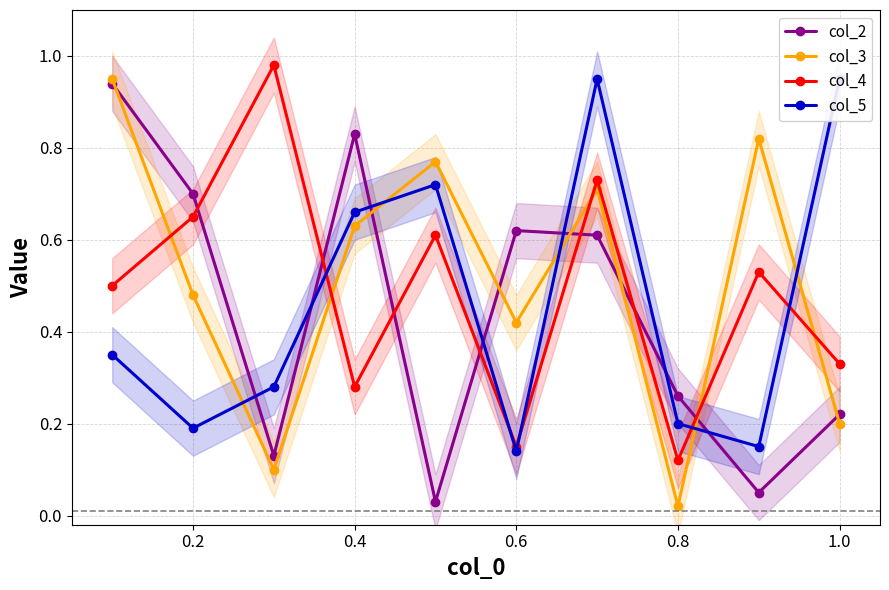

How many series are shown in this chart?

4